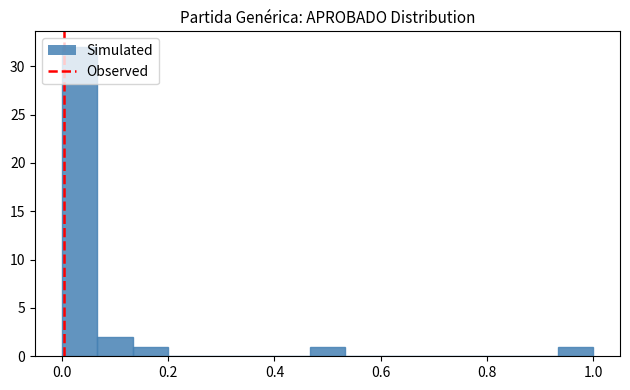

Around what value on the x-axis is the tallest bar? Give the approximate position of its centre, as read against the axis.

0.04